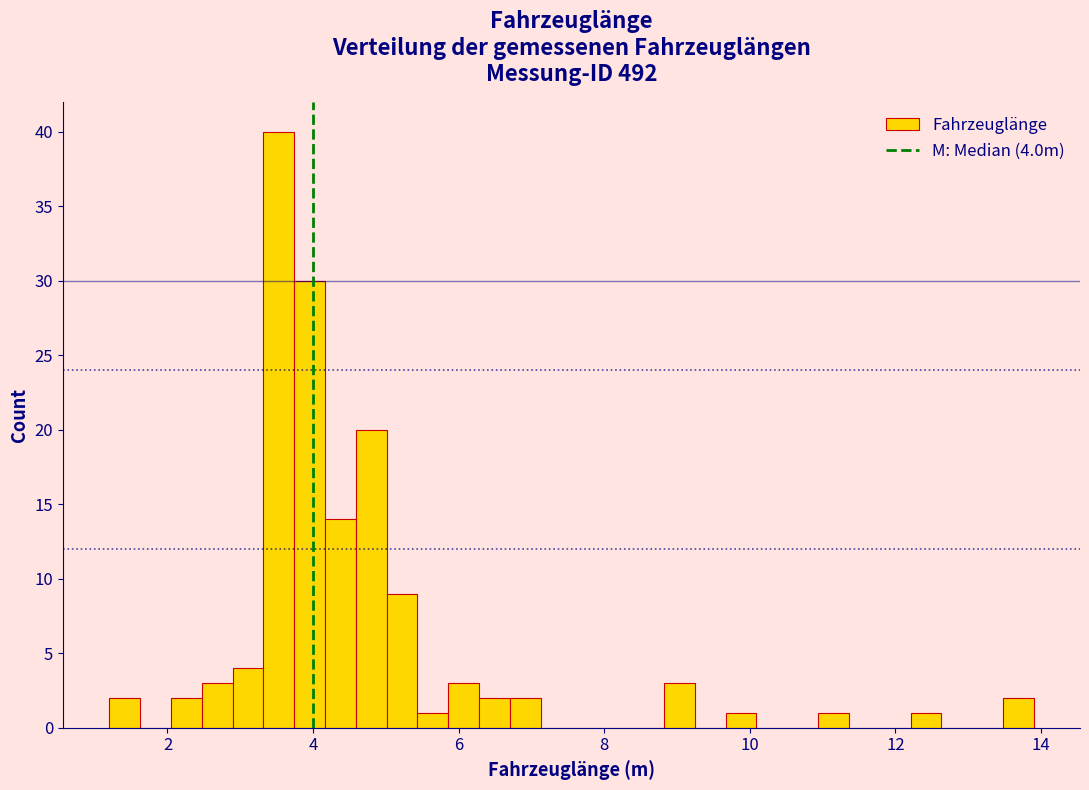

Around what value on the x-axis is the tallest bar? Give the approximate position of its centre, as read against the axis.

3.6